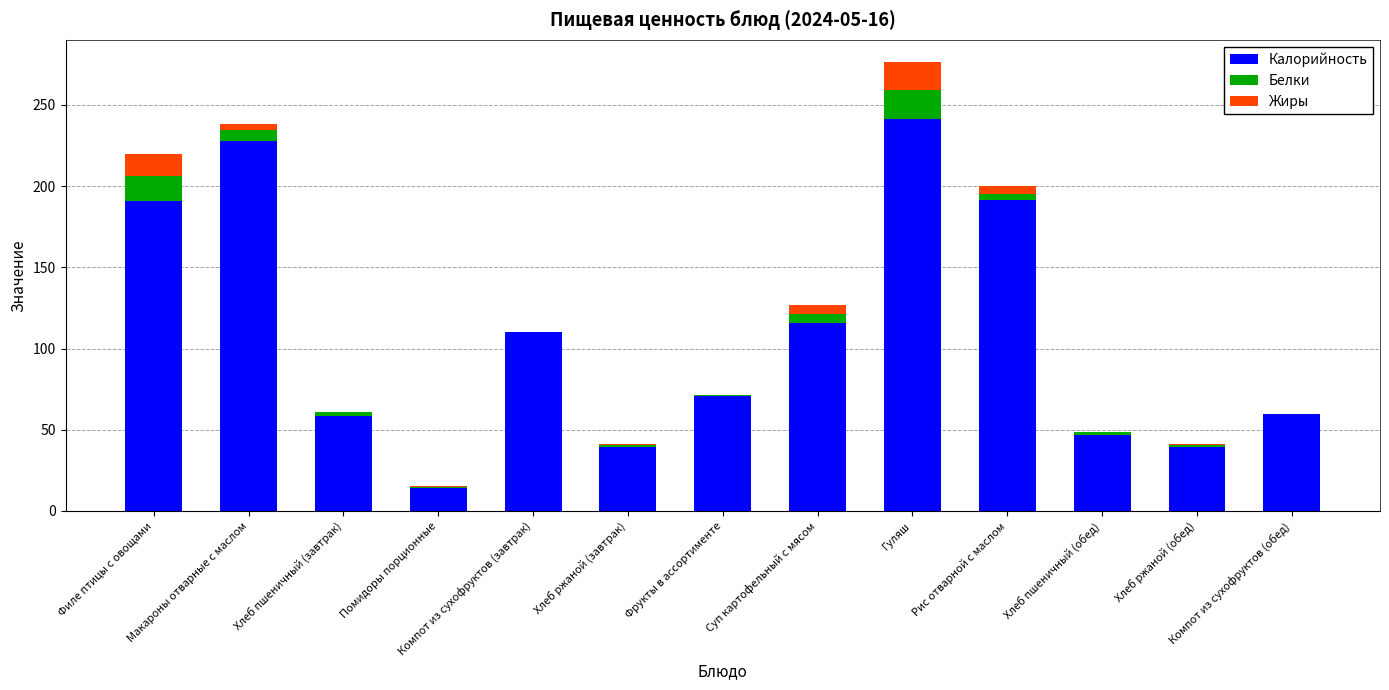

What is the maximum value for Калорийность?

241.0